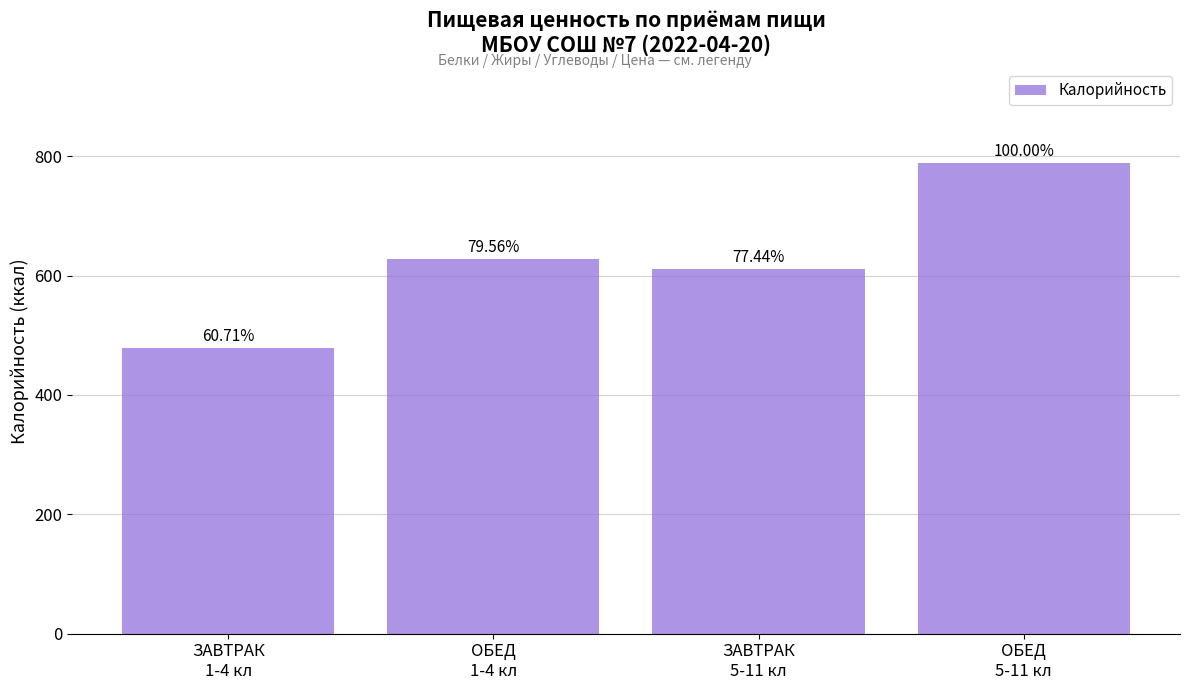

The chart shows a value of 479.0 at ЗАВТРАК
1-4 кл. True or false?

True